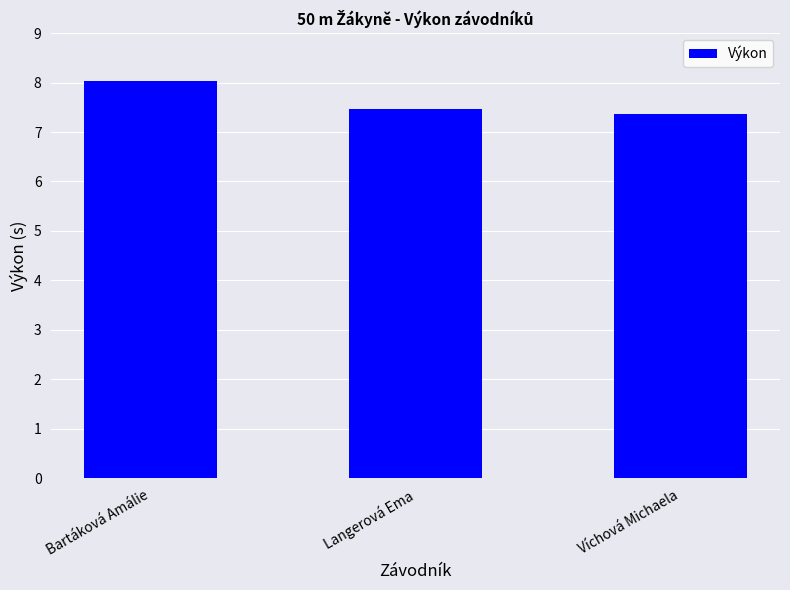

What is the change in value from Bartáková Amálie to Langerová Ema?

-0.6